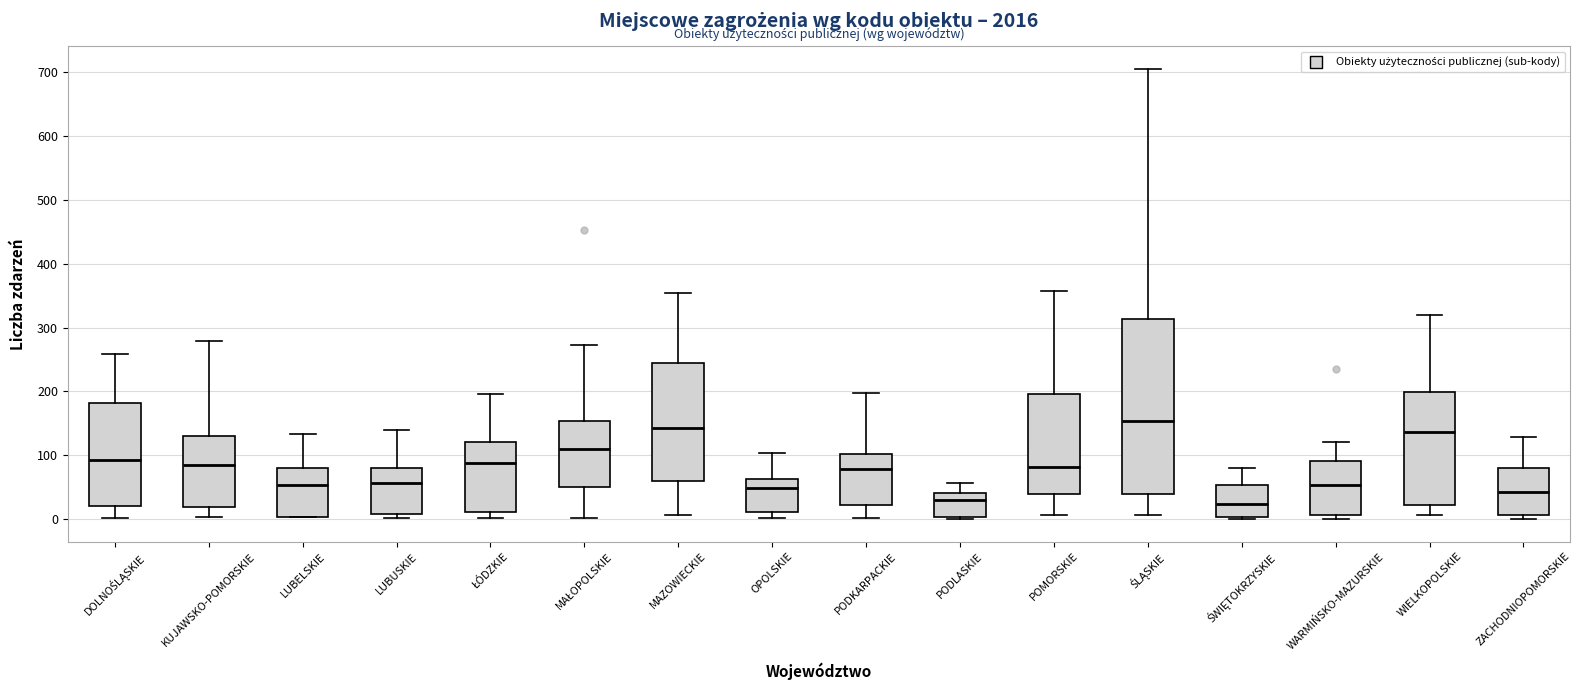

Reading left to right, read every box against the y-axis: the position of its median line, the range the box covers, and the ends of its whiskers. The values are not printed on the chart, so give them approximately, as read against the axis.

DOLNOŚLĄSKIE: median 90, box 20 to 180, whiskers 0 to 260
KUJAWSKO-POMORSKIE: median 80, box 20 to 130, whiskers 0 to 280
LUBELSKIE: median 50, box 0 to 80, whiskers 0 to 130
LUBUSKIE: median 60, box 10 to 80, whiskers 0 to 140
ŁÓDZKIE: median 90, box 10 to 120, whiskers 0 to 200
MAŁOPOLSKIE: median 110, box 50 to 150, whiskers 0 to 270
MAZOWIECKIE: median 140, box 60 to 240, whiskers 10 to 350
OPOLSKIE: median 50, box 10 to 60, whiskers 0 to 100
PODKARPACKIE: median 80, box 20 to 100, whiskers 0 to 200
PODLASKIE: median 30, box 0 to 40, whiskers 0 (just below the box's lower edge) to 60
POMORSKIE: median 80, box 40 to 200, whiskers 10 to 360
ŚLĄSKIE: median 150, box 40 to 310, whiskers 10 to 710
ŚWIĘTOKRZYSKIE: median 20, box 0 to 50, whiskers 0 (just below the box's lower edge) to 80
WARMIŃSKO-MAZURSKIE: median 50, box 10 to 90, whiskers 0 to 120
WIELKOPOLSKIE: median 140, box 20 to 200, whiskers 10 to 320
ZACHODNIOPOMORSKIE: median 40, box 10 to 80, whiskers 0 to 130